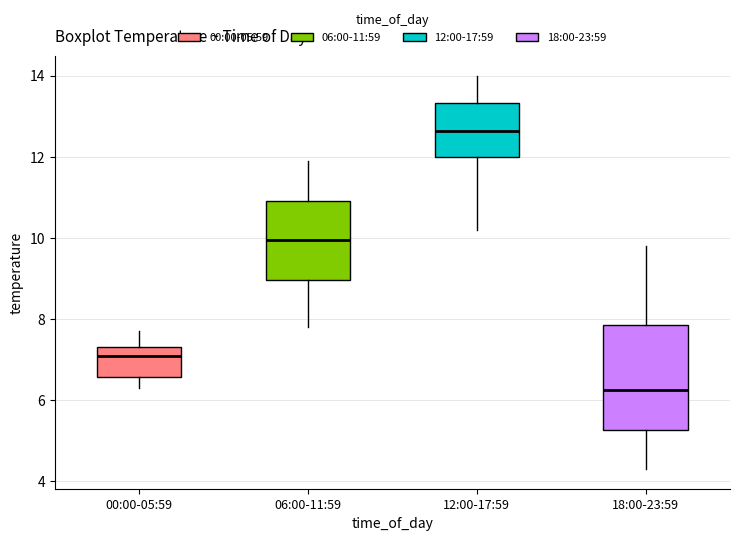

Which box's median line is the highest?

12:00-17:59